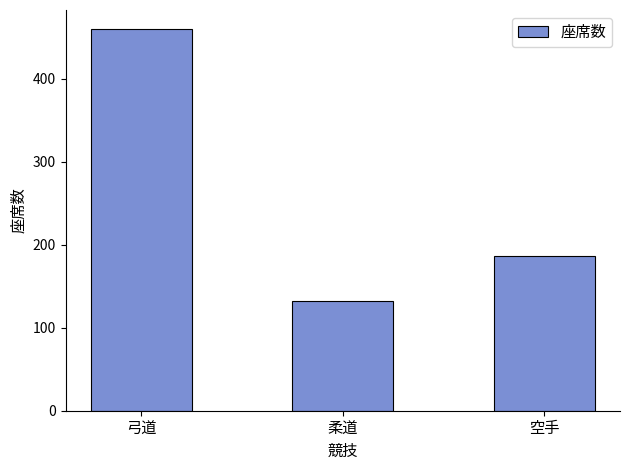

What is the label of the 3rd bar from the left?

空手